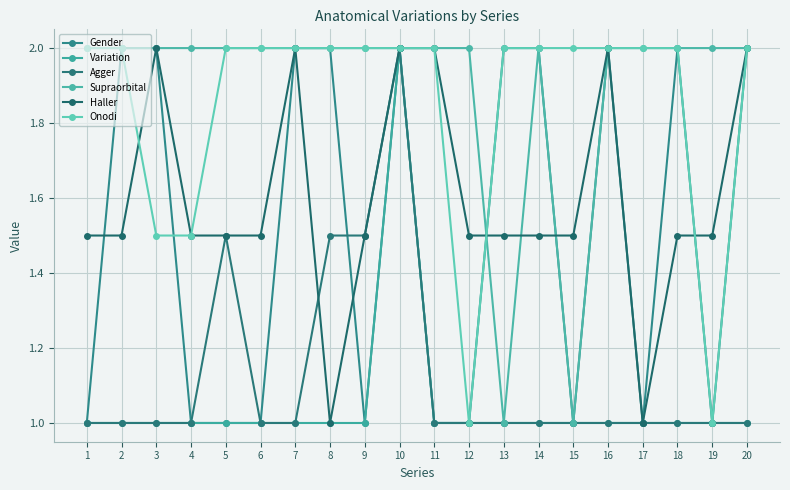

Does the chart display data point markers on the line(s)?

Yes